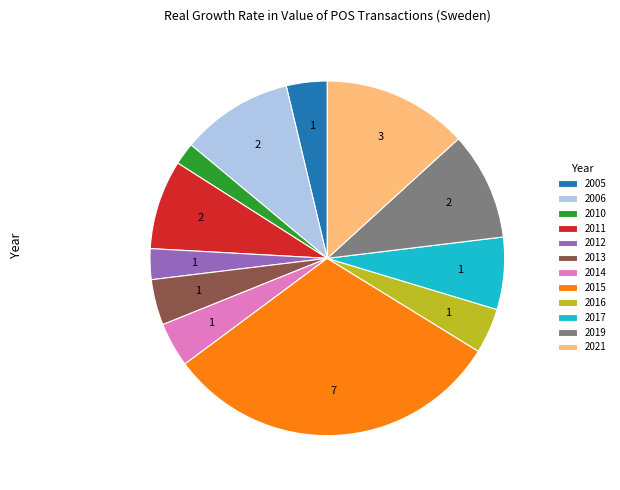

Is there a majority slice in this chart?

No